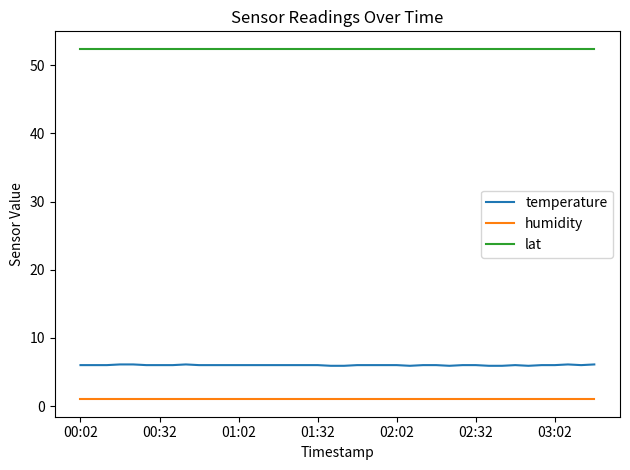

What is the maximum value shown in the chart?

52.4